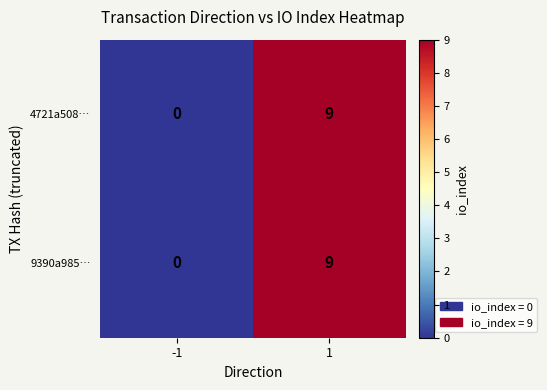

What is the approximate value of 4721a508… at 1?

9